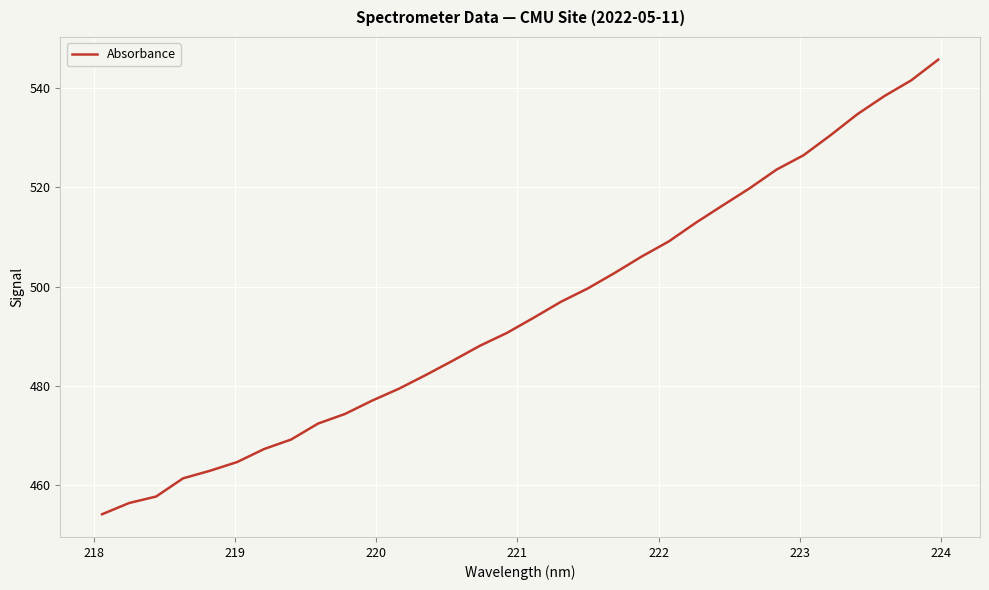

What is the sum of all values?

15840.7